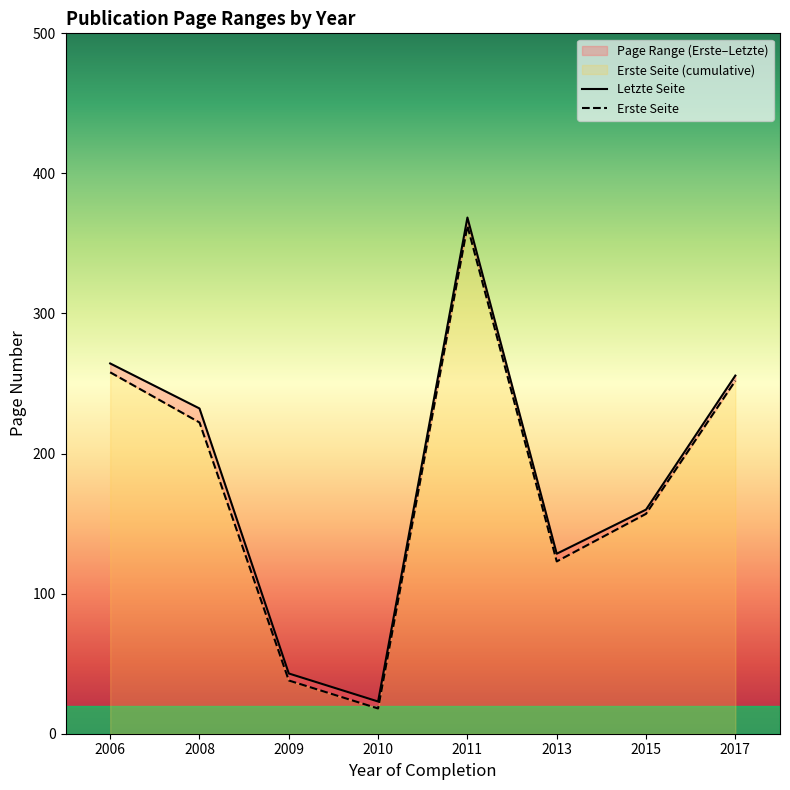

Where does the Erste Seite series first go above 157?

2006